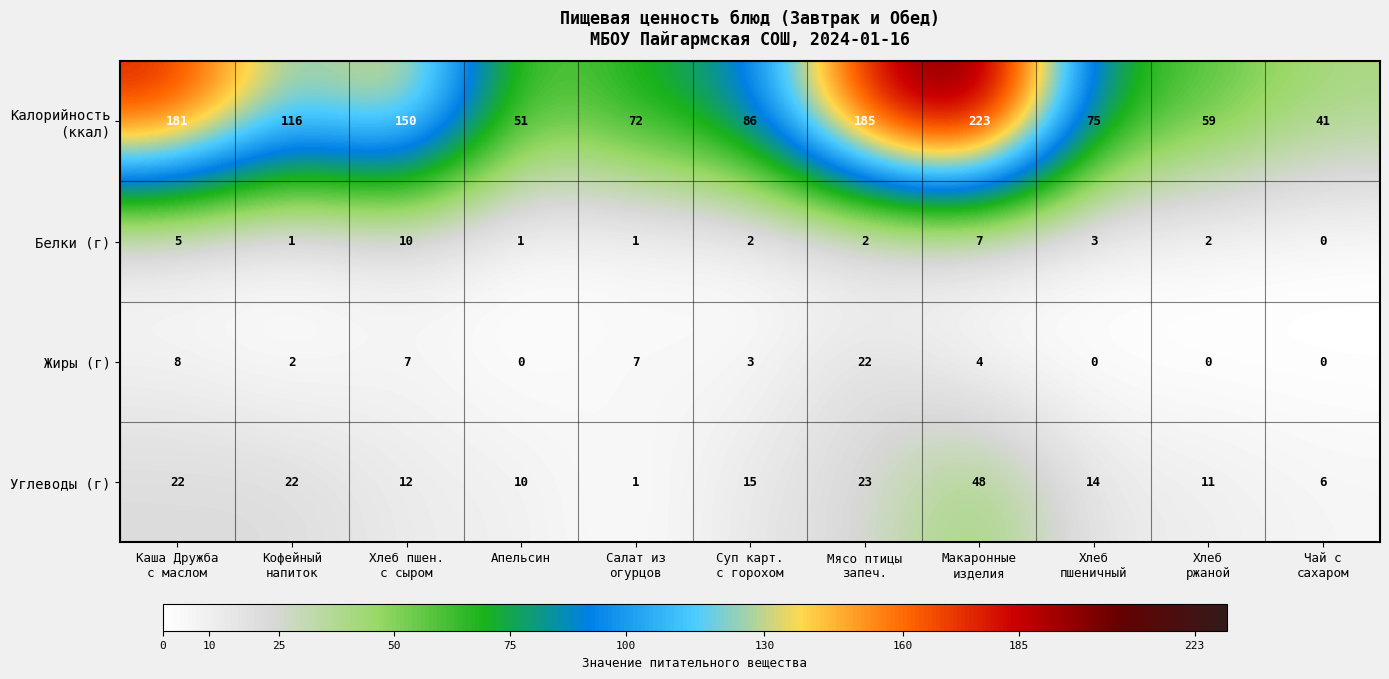

True or false: Жиры (г) has a value of 7 at Апельсин.

False